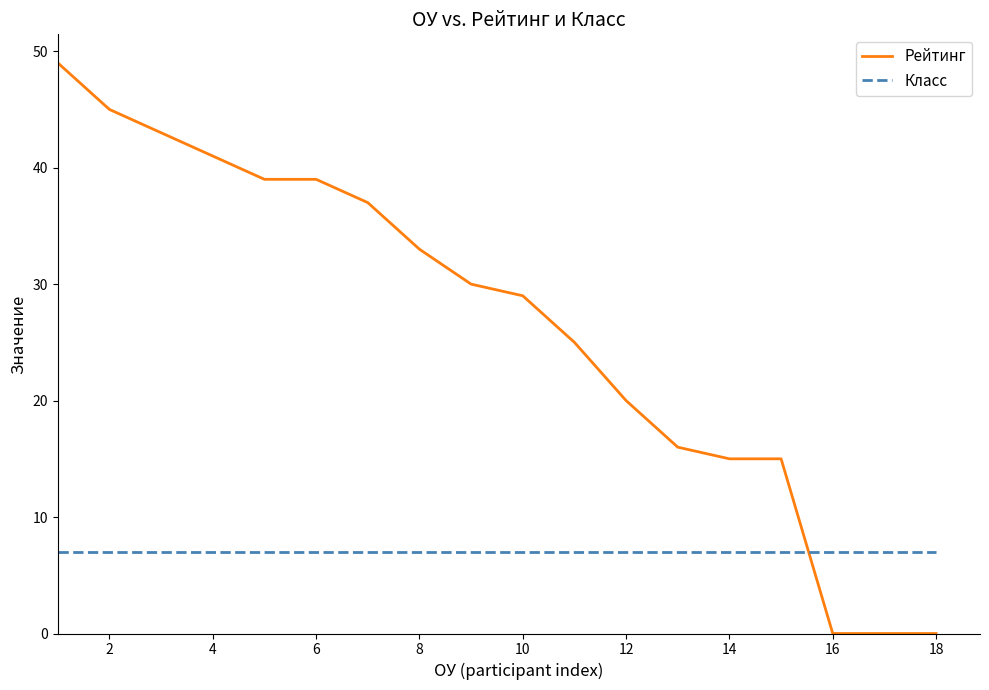

What is the minimum value for Класс?

7